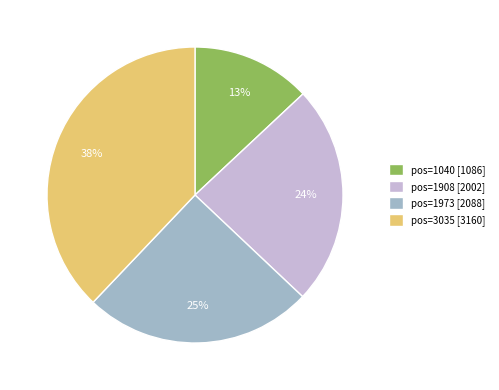

To the nearest percent, what is the average slice percentage?

25%